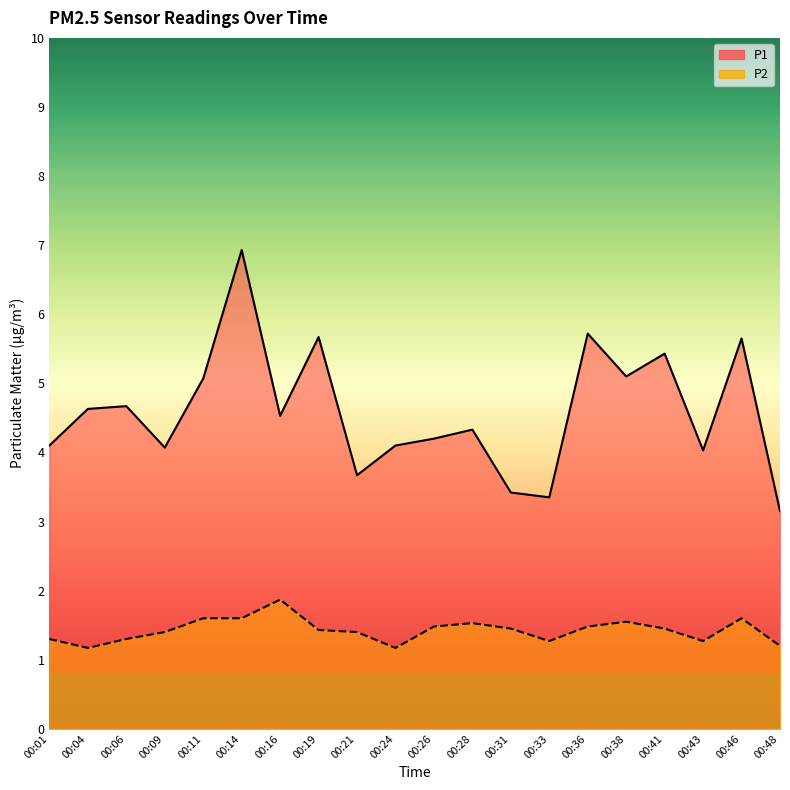

At how many categories does at least one series exceed 4?

16